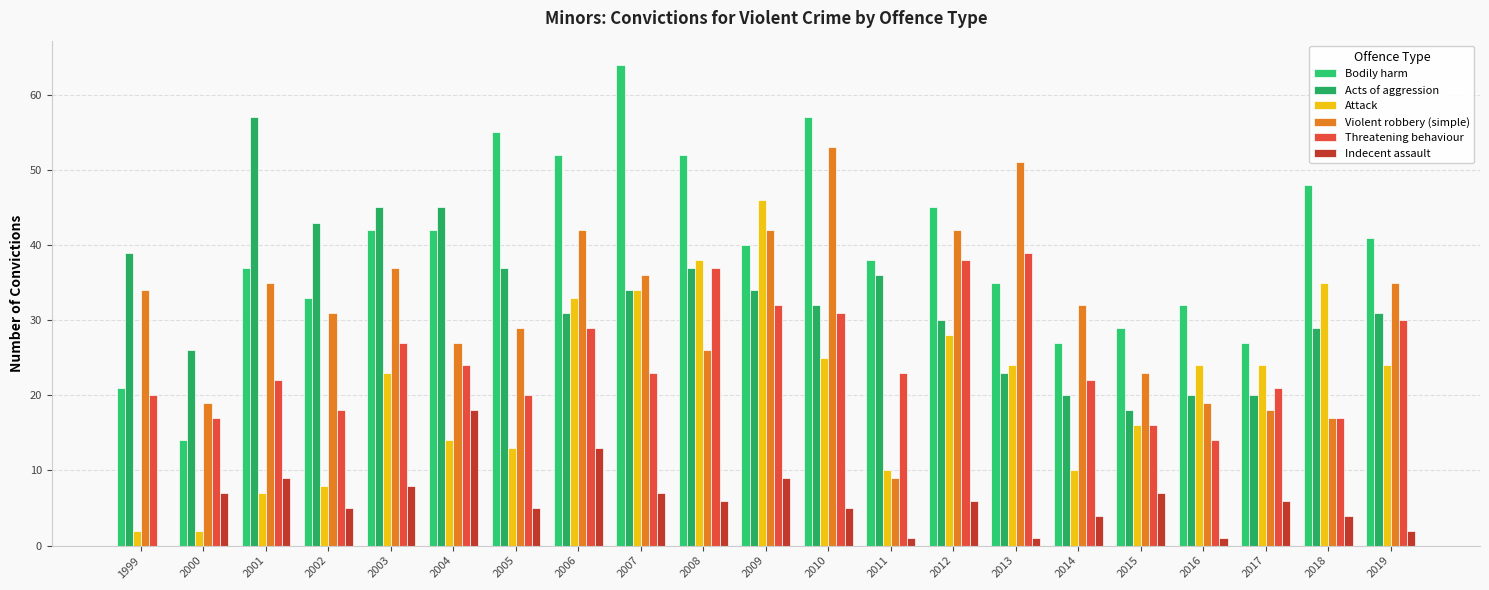

Which series has the largest range (max minus min)?

Bodily harm